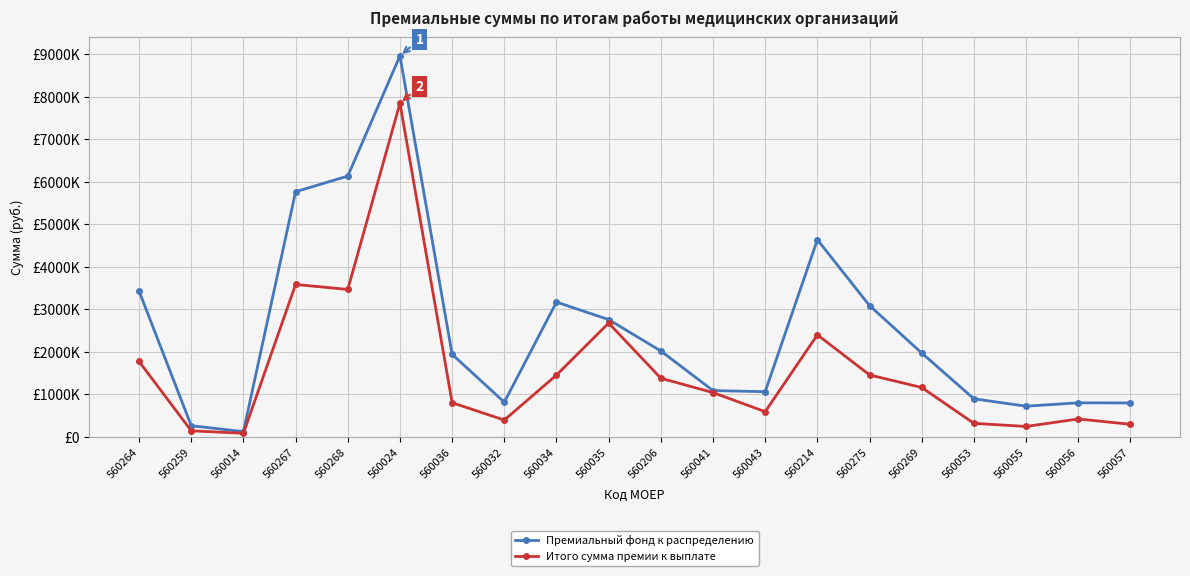

List the series in order of their overall mean, lowest first.

Итого сумма премии к выплате, Премиальный фонд к распределению